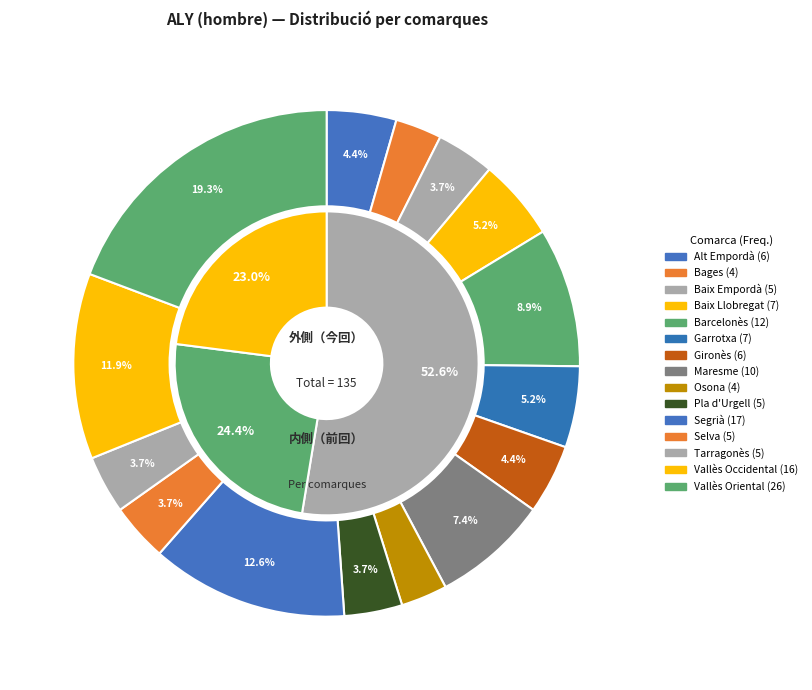

Approximately how many times larger is the value at Vallès Occidental compared to Maresme?

1.6